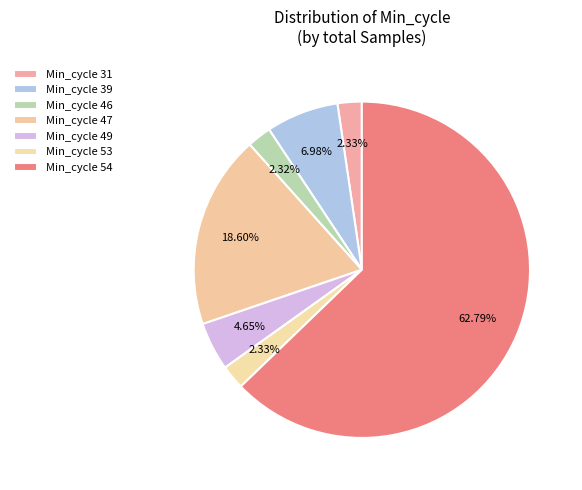

Count the number of slices in the pie.

7